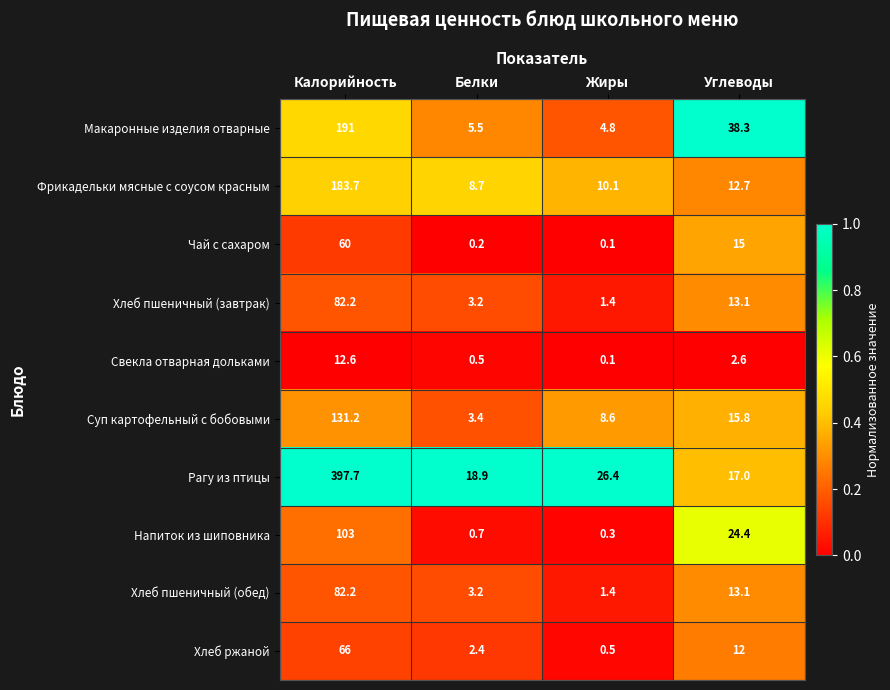

Is it true that Чай с сахаром equals 0.1 at Жиры?

True